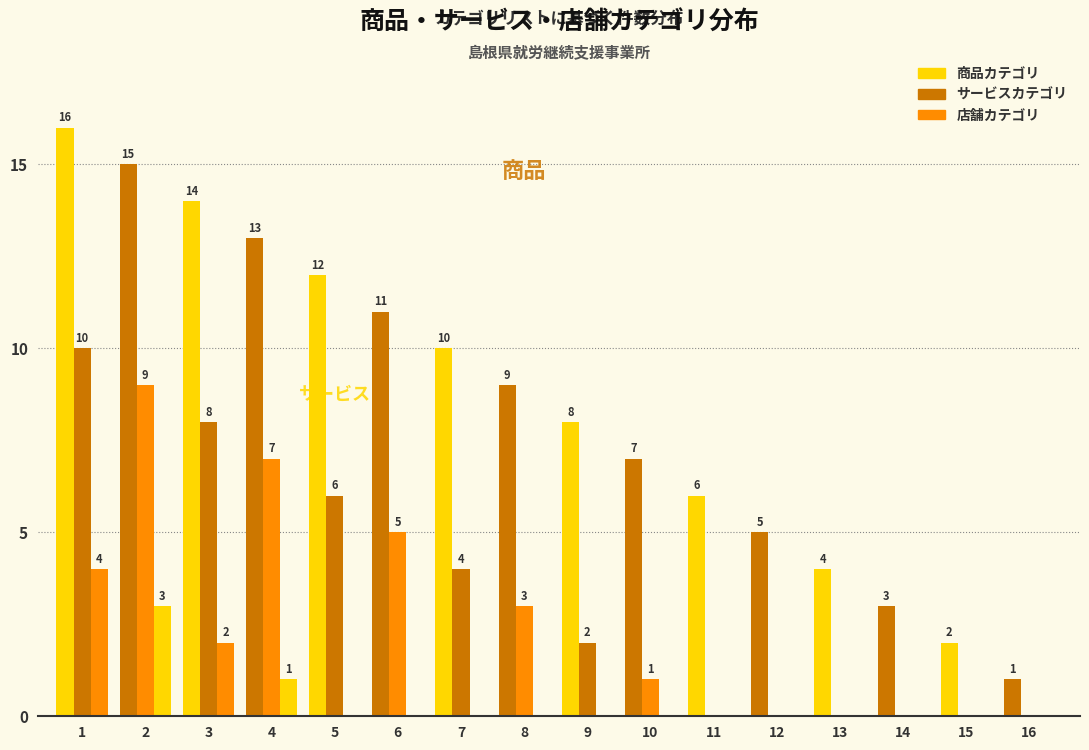

Does the chart contain stacked bars?

No